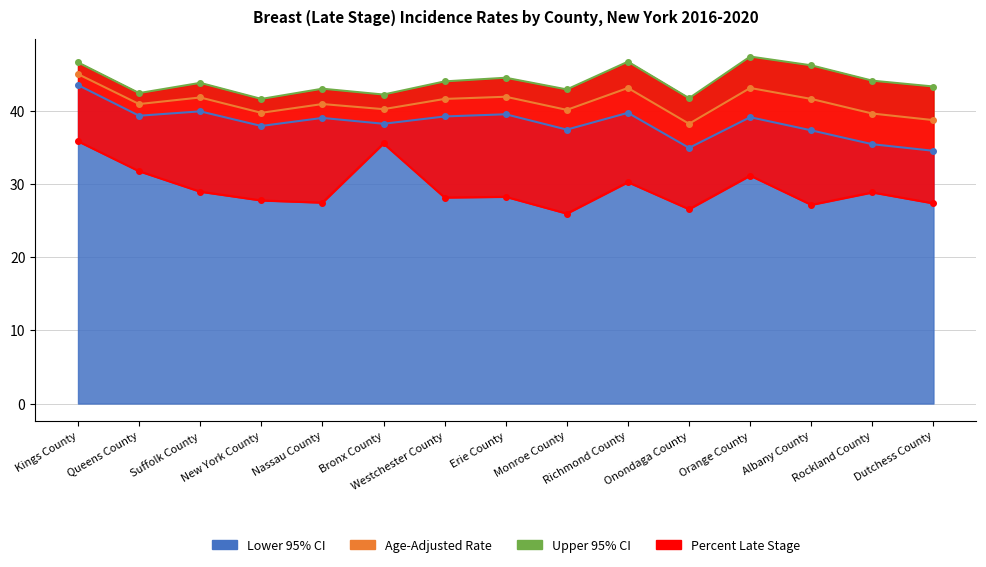

Which category has the highest value across all series?

Orange County